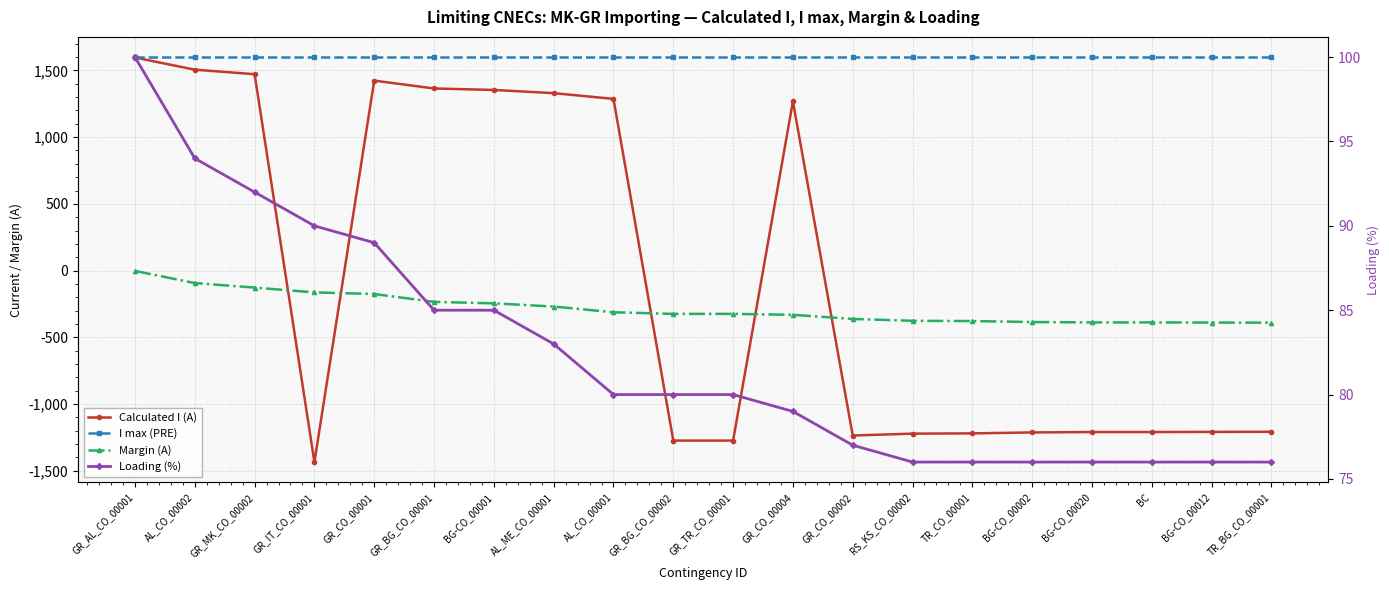

What is the total value across all series at GR_BG_CO_00002?

80